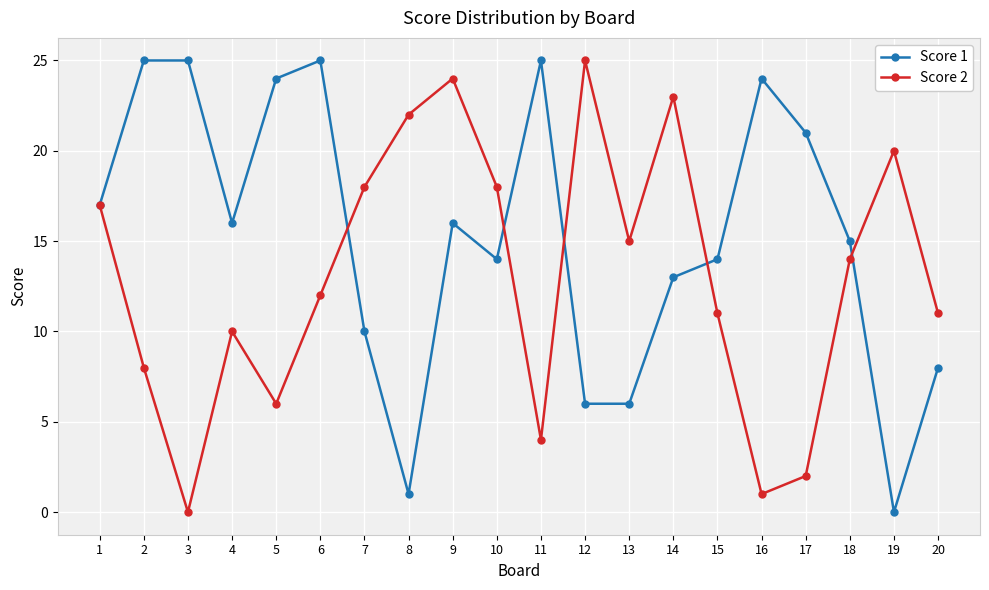

At which label does Score 1 first exceed 16?

1